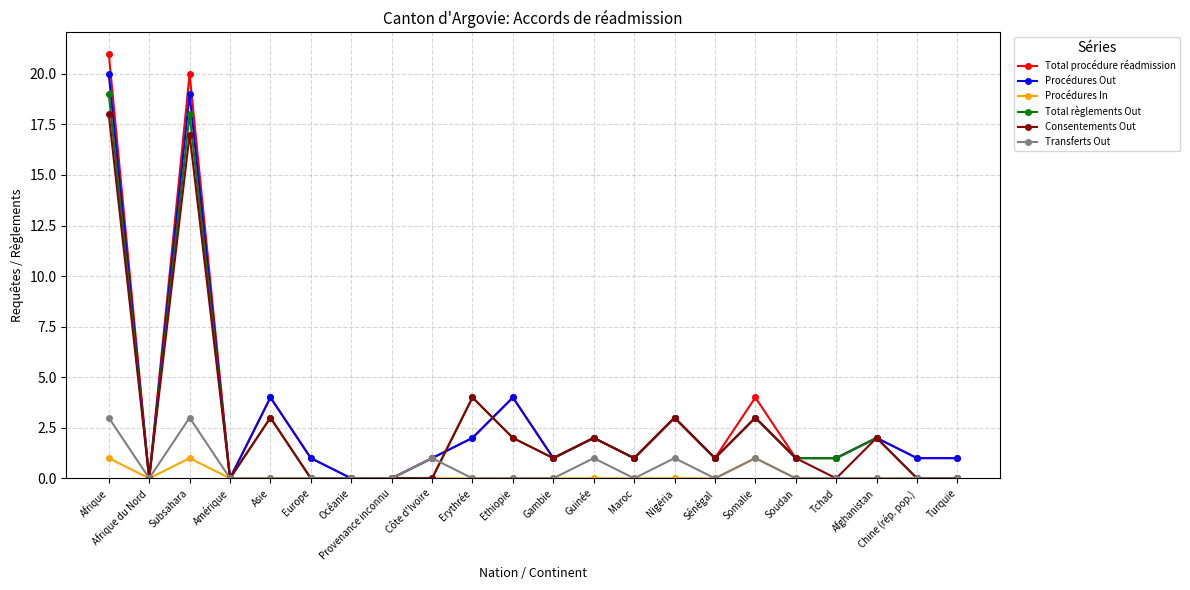

What are all the series names shown in the legend?

Total procédure réadmission, Procédures Out, Procédures In, Total règlements Out, Consentements Out, Transferts Out